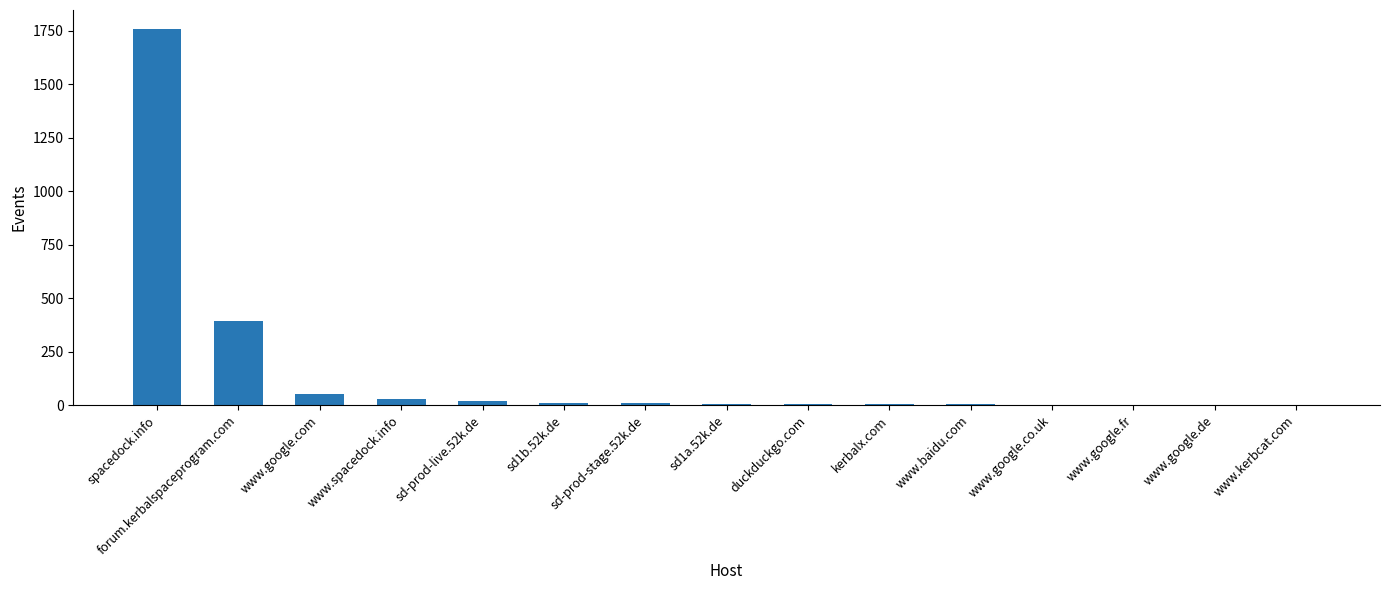

Which category has the highest value across all series?

spacedock.info